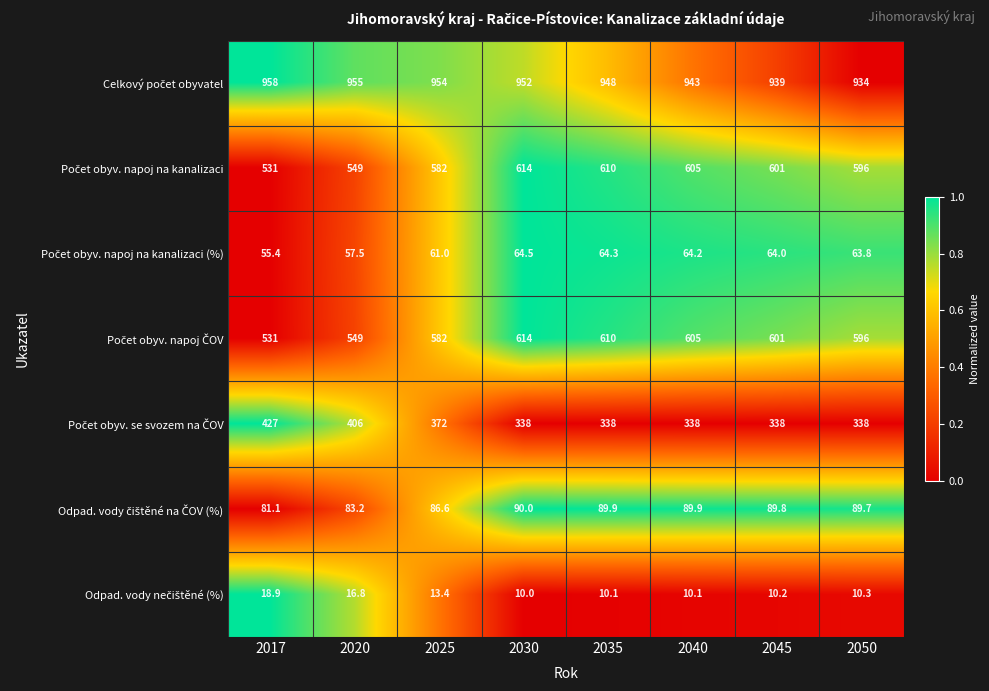

What is the difference between the highest and lowest values at 2030?

942.0